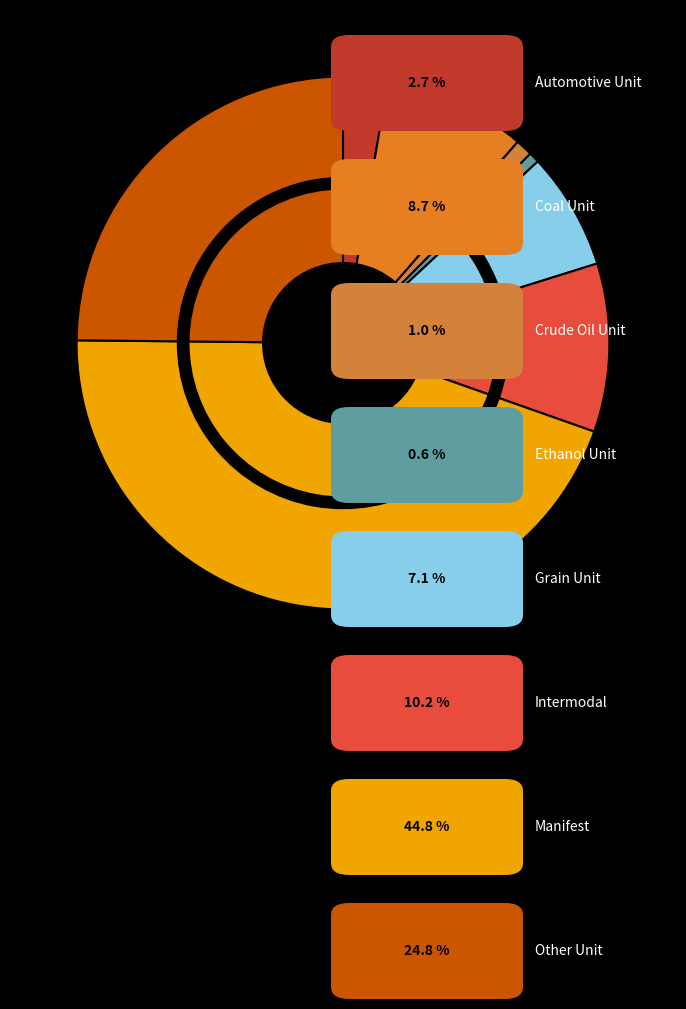

To the nearest percent, what is the combined percentage of Ethanol Unit and Other Unit?

25%